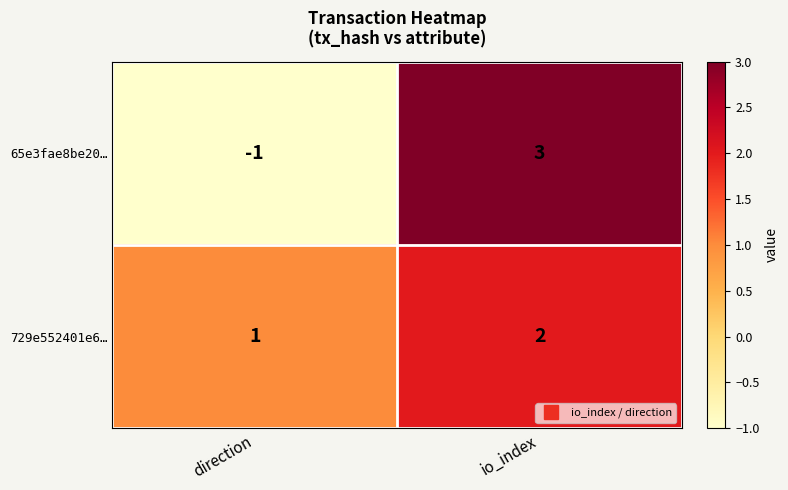

List the series in order of their overall mean, lowest first.

65e3fae8be20…, 729e552401e6…